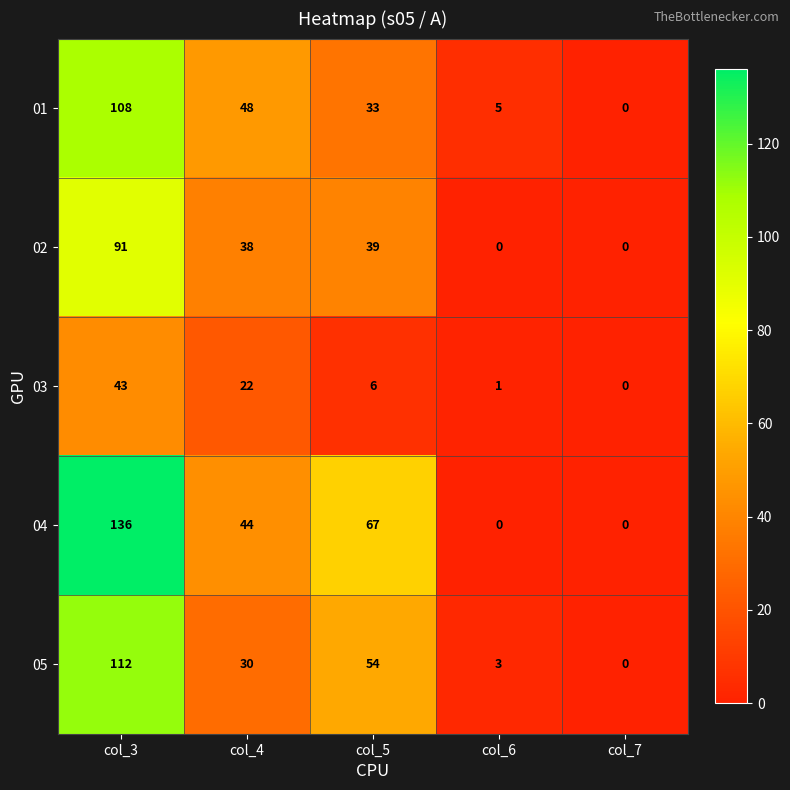

True or false: 01 has a value of 48 at col_5.

False